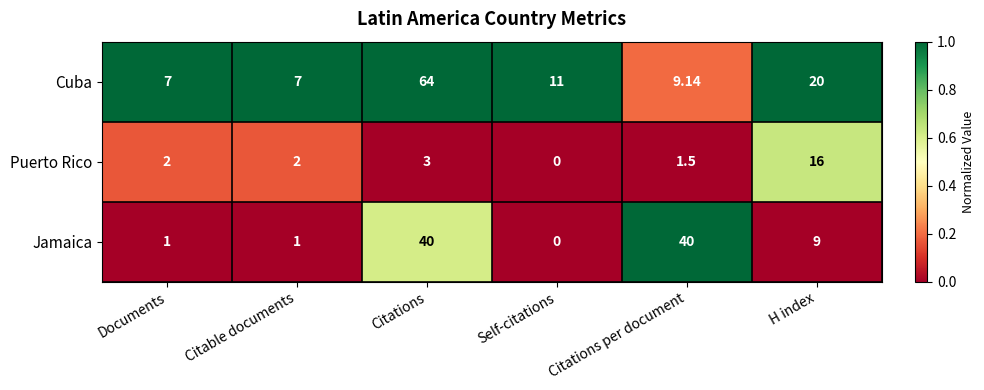

Between Documents and Citations per document, which series saw the biggest shift?

Jamaica